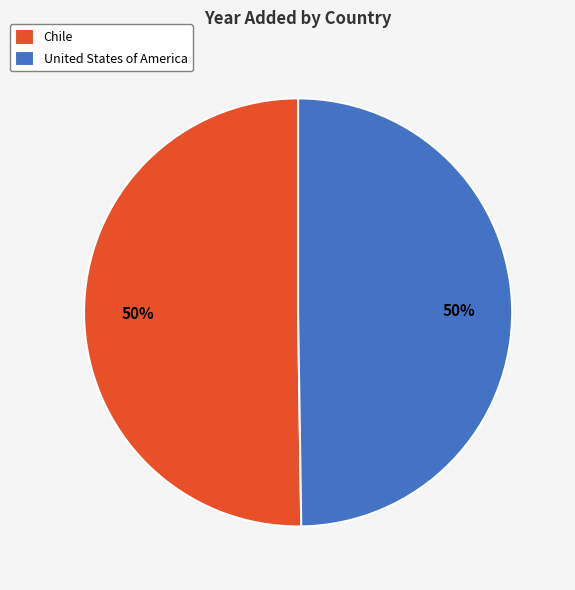

How many segments does this pie chart have?

2